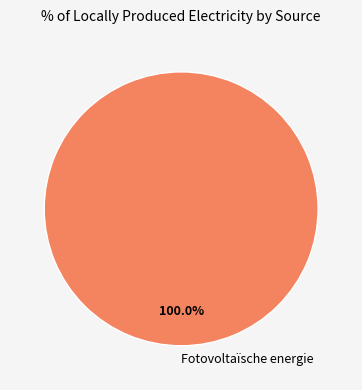

Rank the categories by value from highest to lowest.

Fotovoltaïsche energie